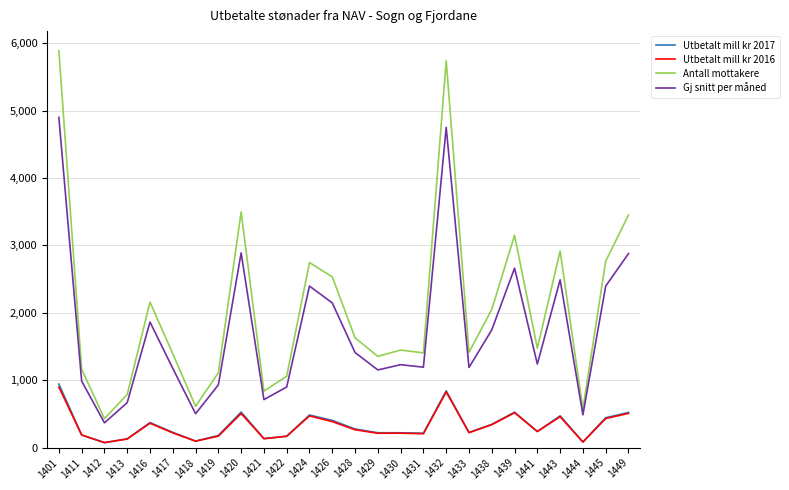

What value does the Utbetalt mill kr 2016 series have at 1428?

265.5